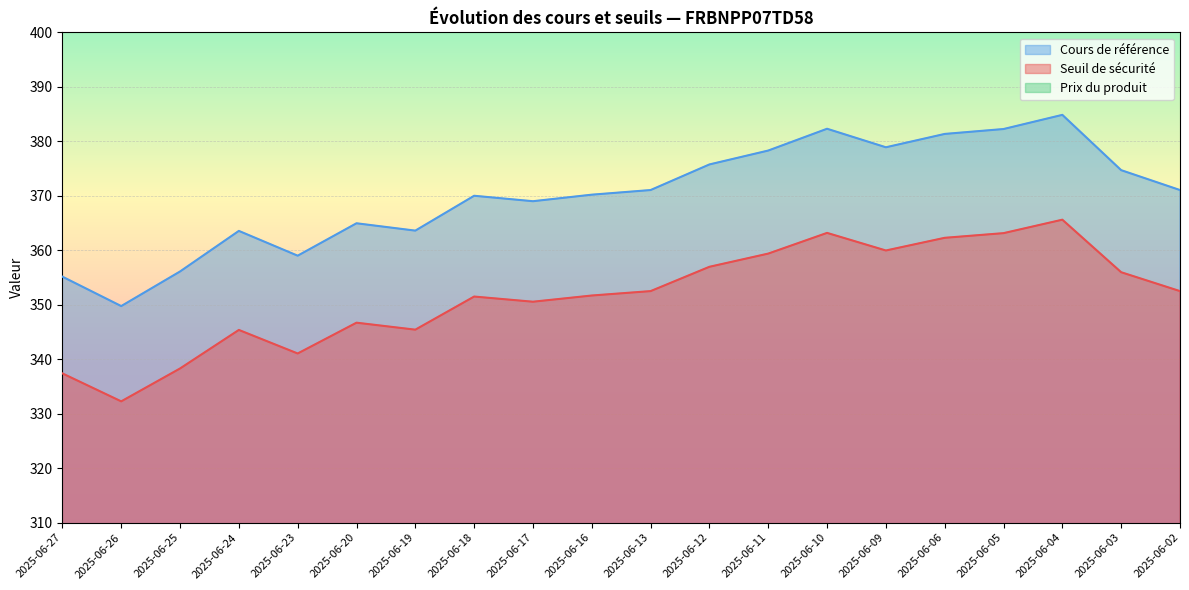

True or false: Cours de référence and Seuil de sécurité intersect in this chart.

False